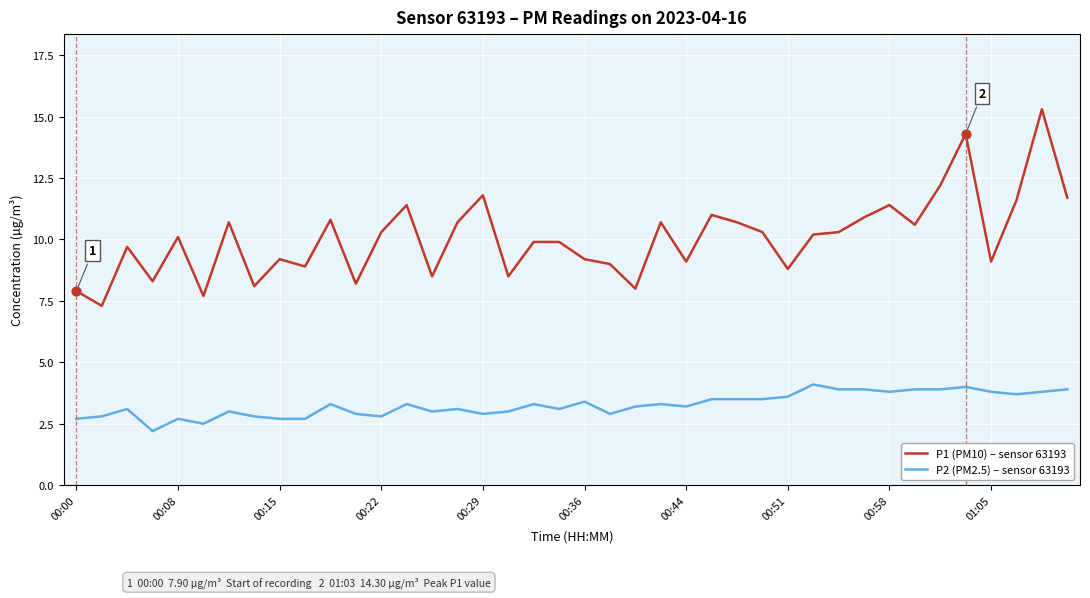

Which series has the largest range (max minus min)?

P1 (PM10) – sensor 63193